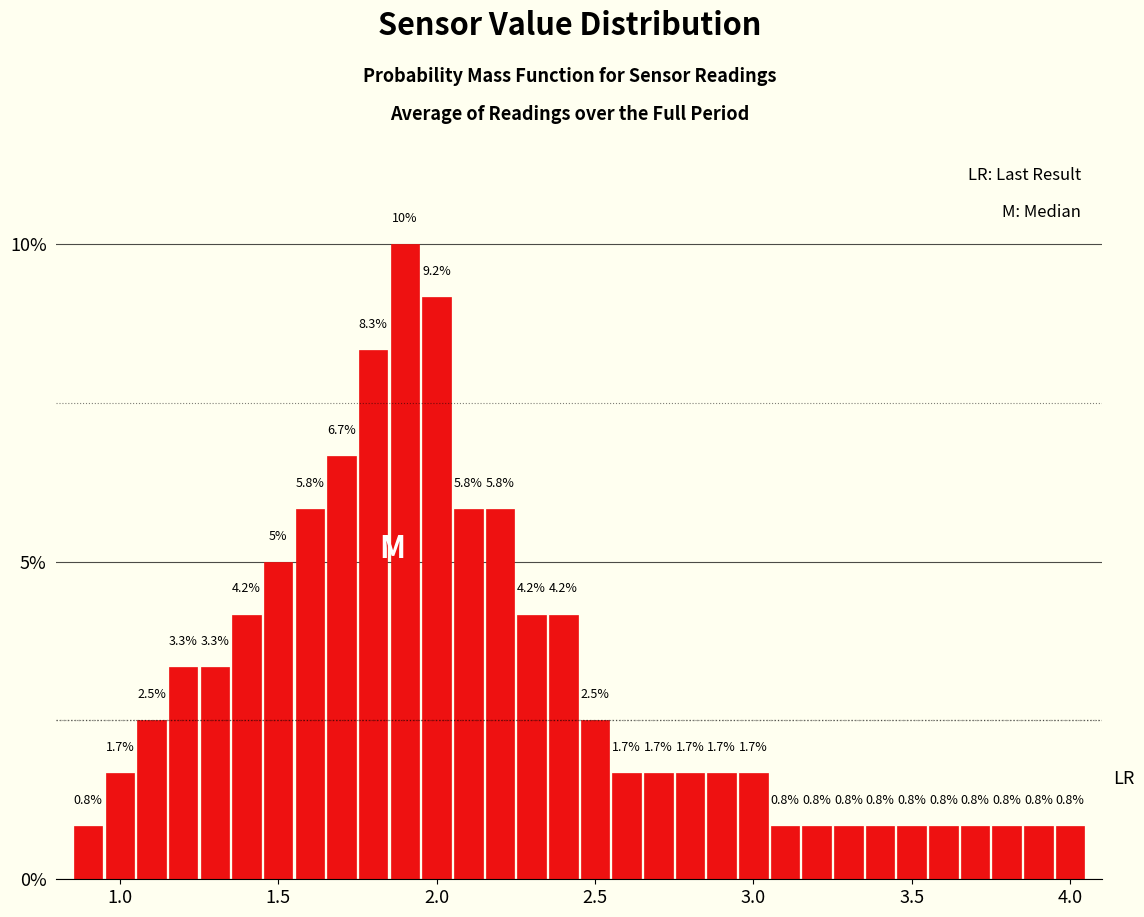

Read against the x-axis, roughly where is the centre of the tallest bar?

1.90